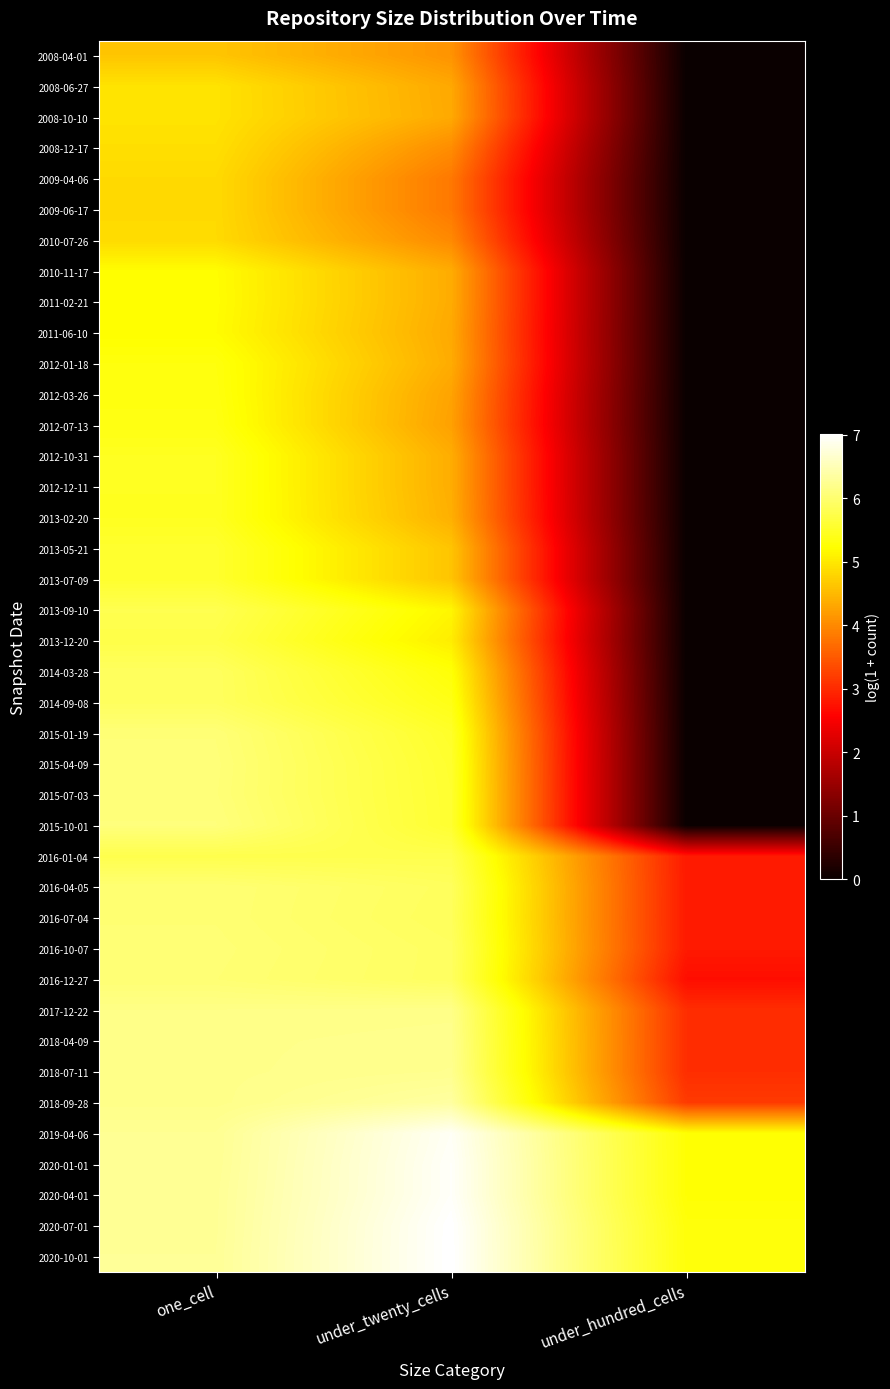

At which category is the sum across all series the highest?

one_cell